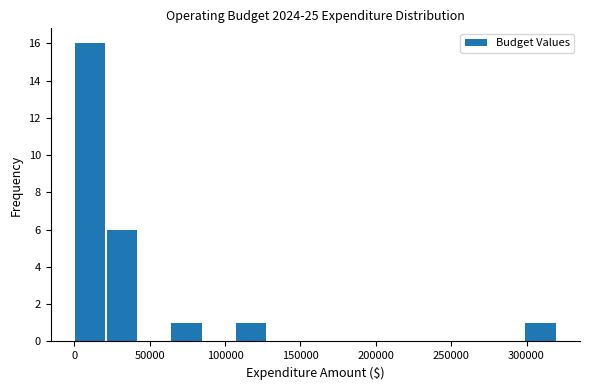

How tall is the bar that spans 300000 to 320000 on the x-axis? Neither the bar edges nor the heights are printed on the chart, so give them approximately, as read against the axes.

1